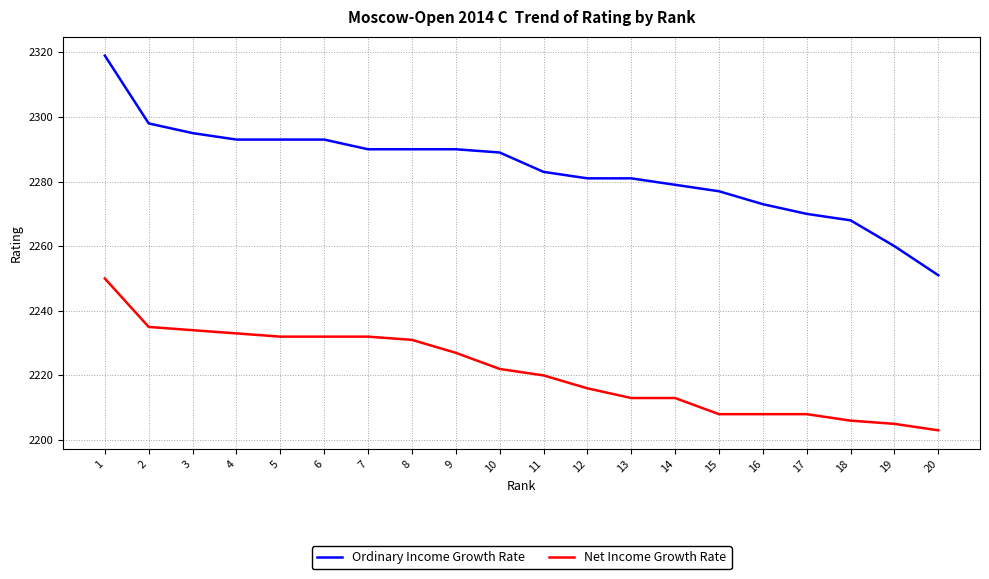

What is the approximate value of Net Income Growth Rate at 2?

2235